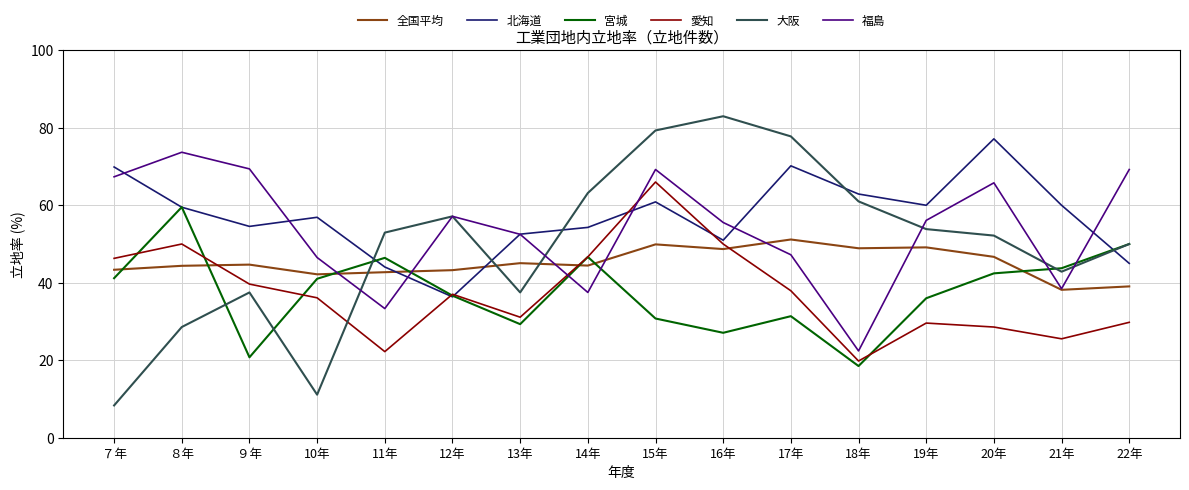

What is the difference between the second highest and second lowest values in the 全国平均 series?

10.8